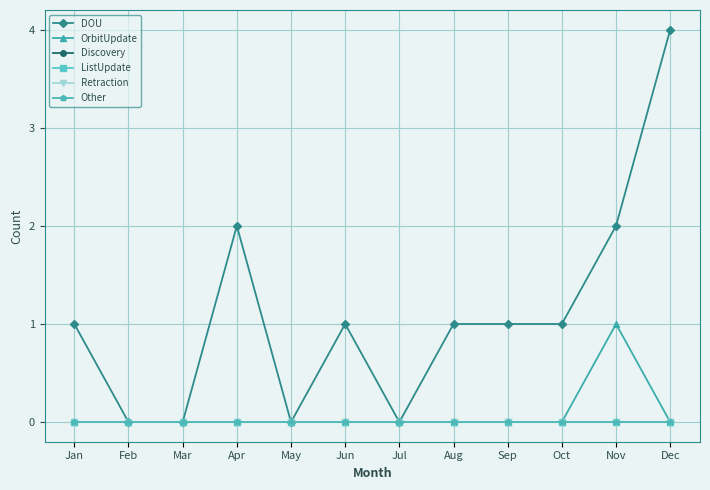

Is this an area chart (filled region under the line)?

No